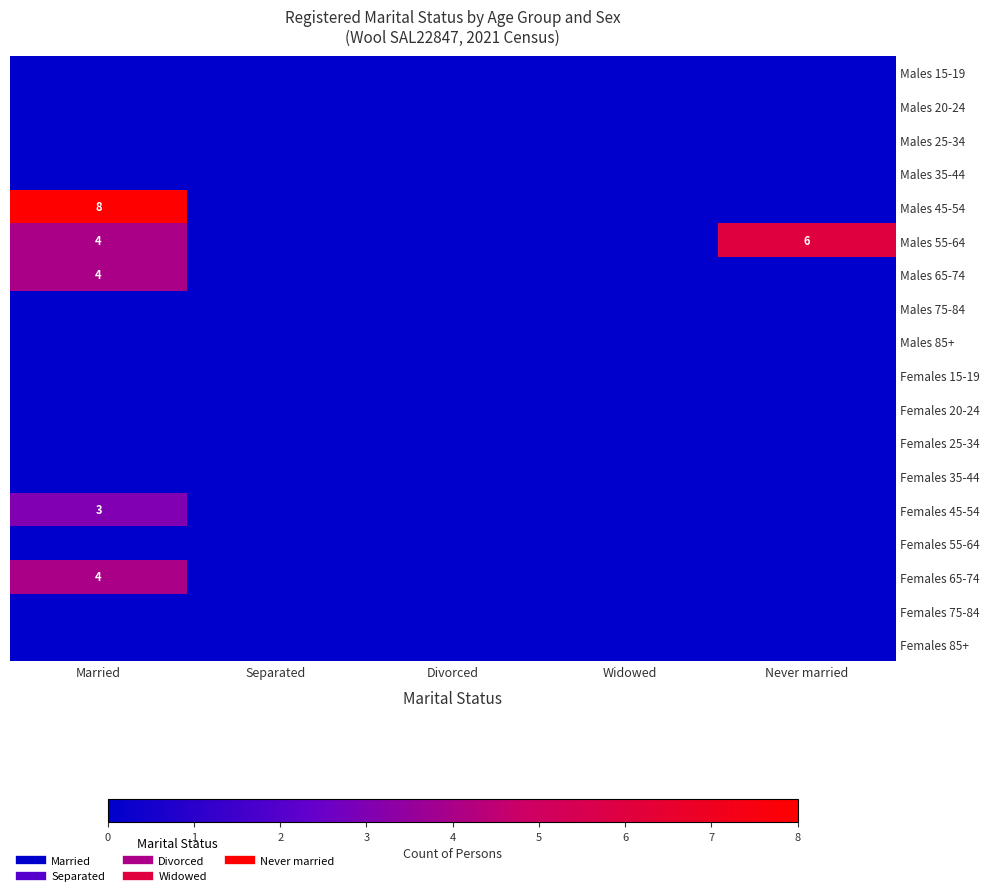

At which label does Females 15-19 reach its minimum?

Married